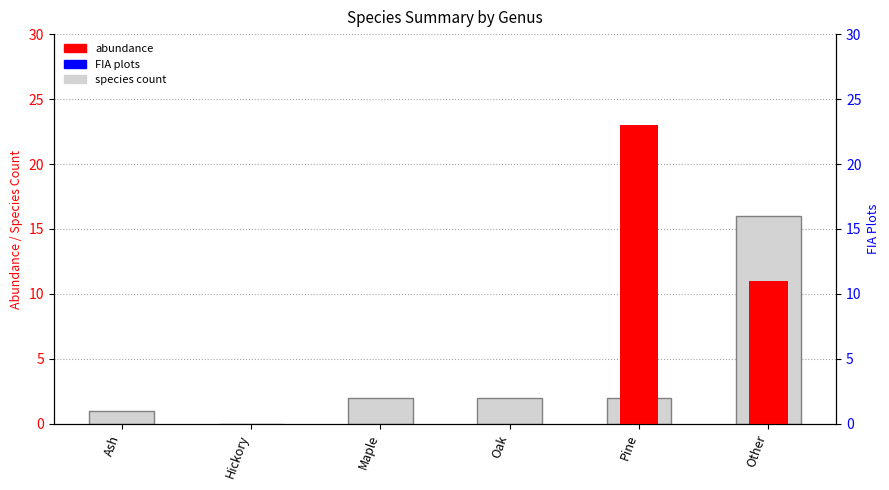

Reading left to right, transcribe all the data shown in this chart.

species count: Ash=1	Hickory=0	Maple=2	Oak=2	Pine=2	Other=16
abundance: Ash=0	Hickory=0	Maple=0	Oak=0	Pine=23	Other=11
FIA plots: Ash=0	Hickory=0	Maple=0	Oak=0	Pine=0	Other=0